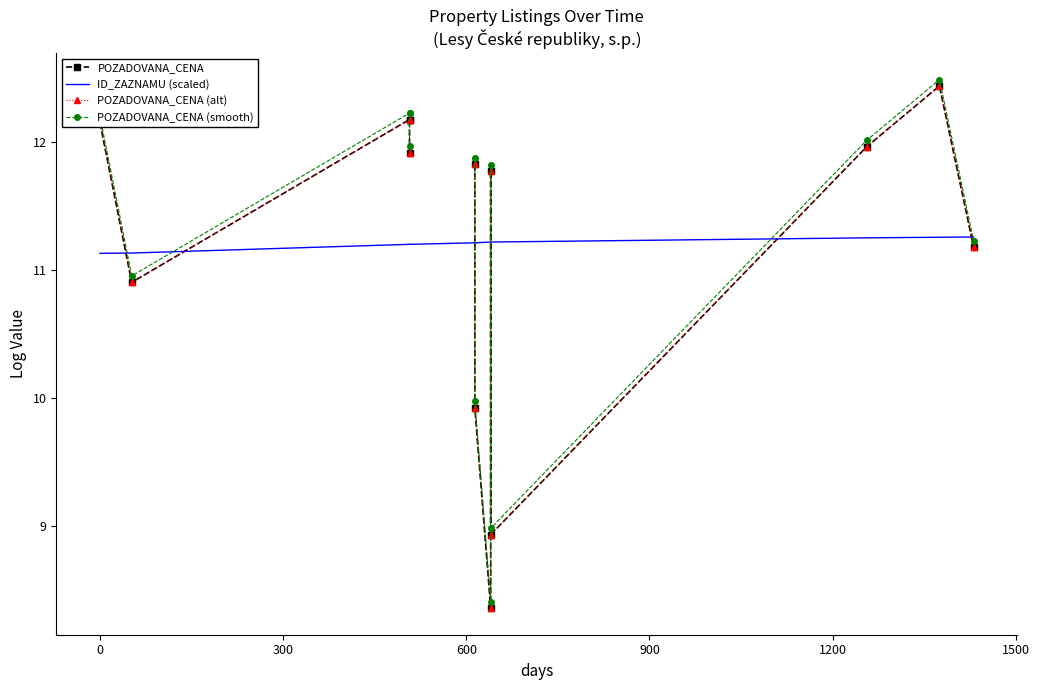

How many times do POZADOVANA_CENA and ID_ZAZNAMU (scaled) cross each other?

7